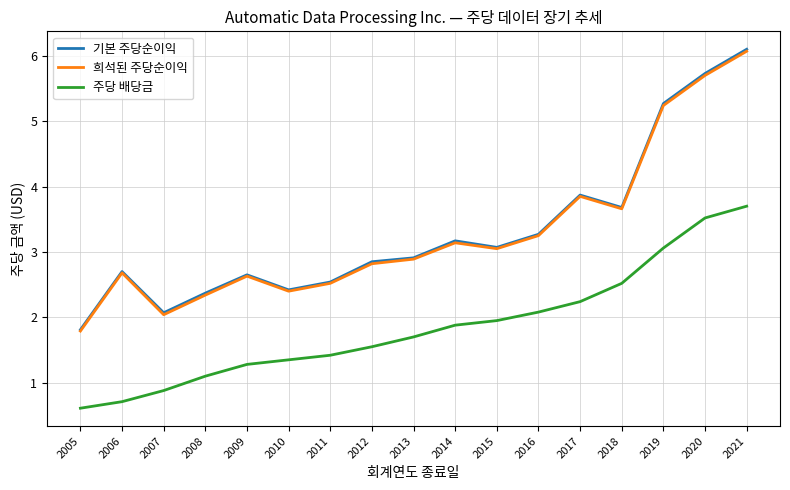

What is the difference between the maximum and minimum values in the 기본 주당순이익 series?

4.3